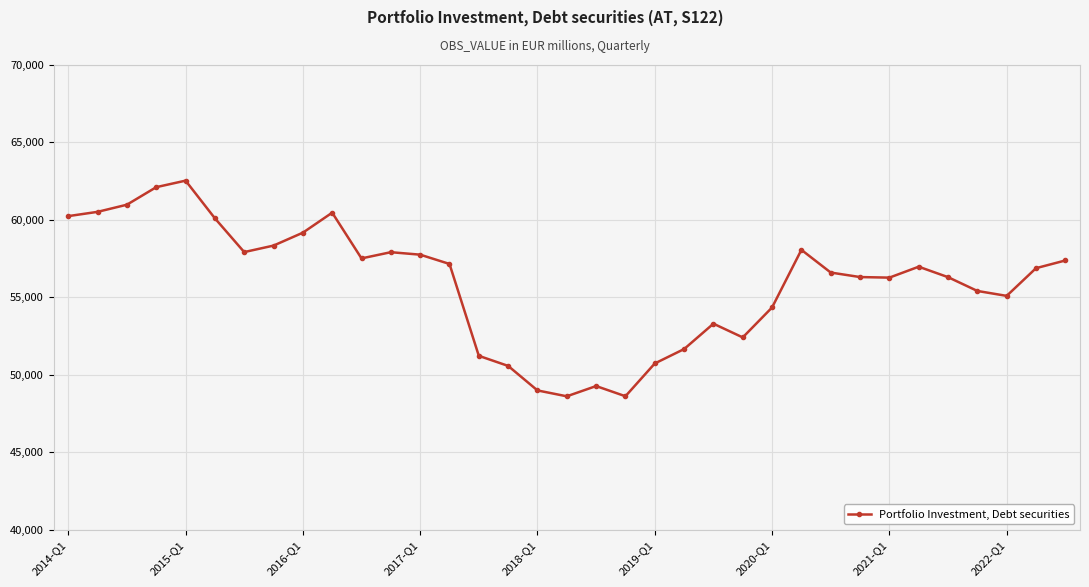

How many data points are less than 56886?

17